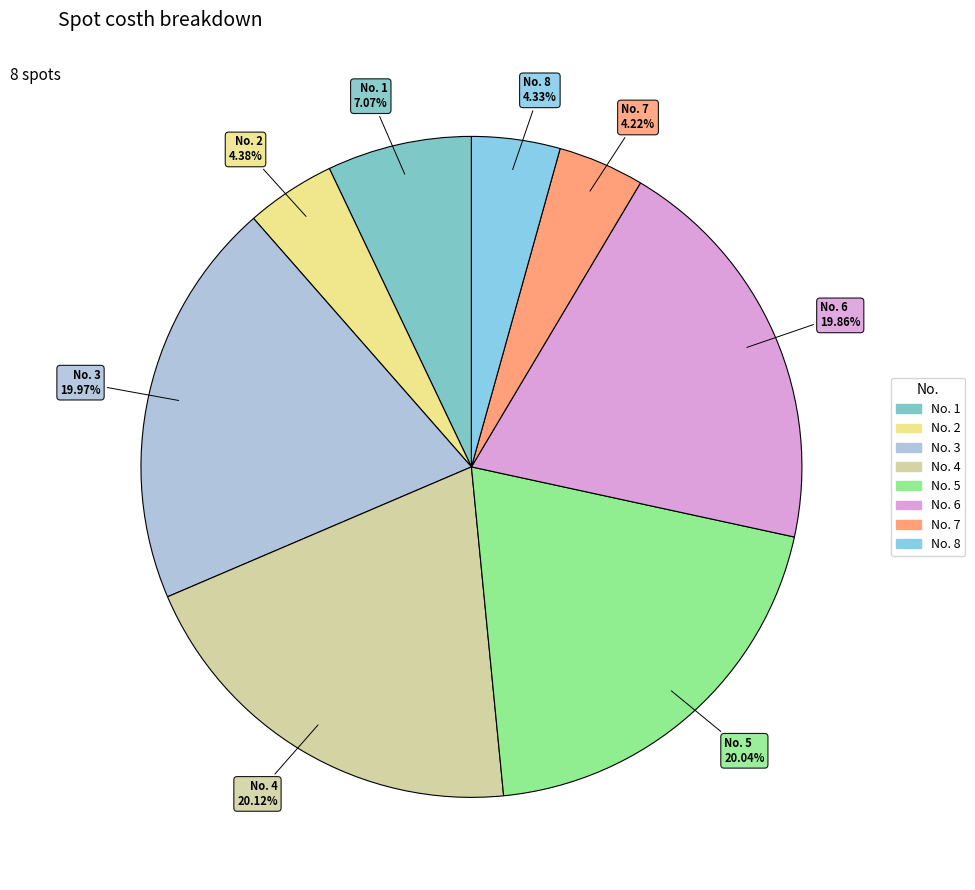

Which has a higher value, No. 3 or No. 1?

No. 3